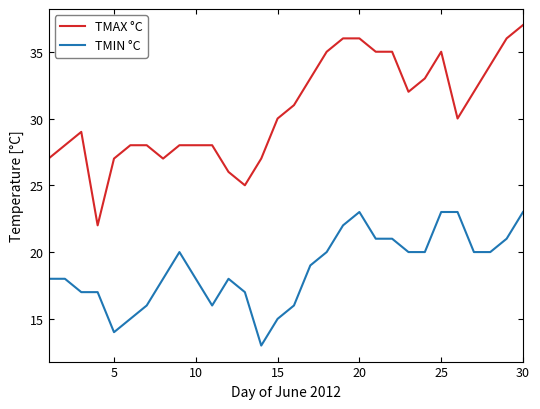

At how many categories does at least one series exceed 17?

30